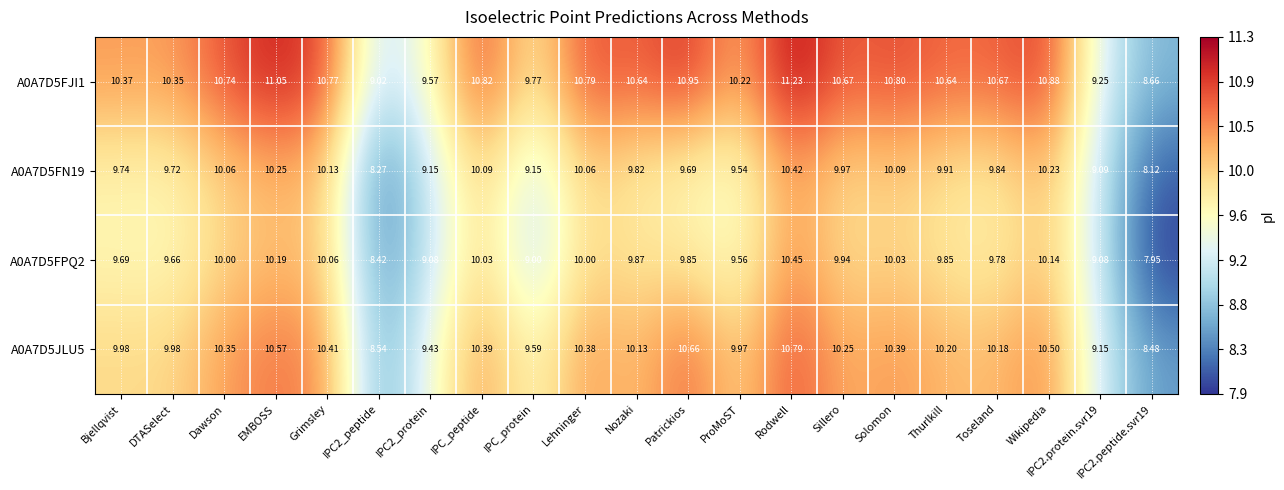

At which category does the chart reach its peak across all series?

Rodwell